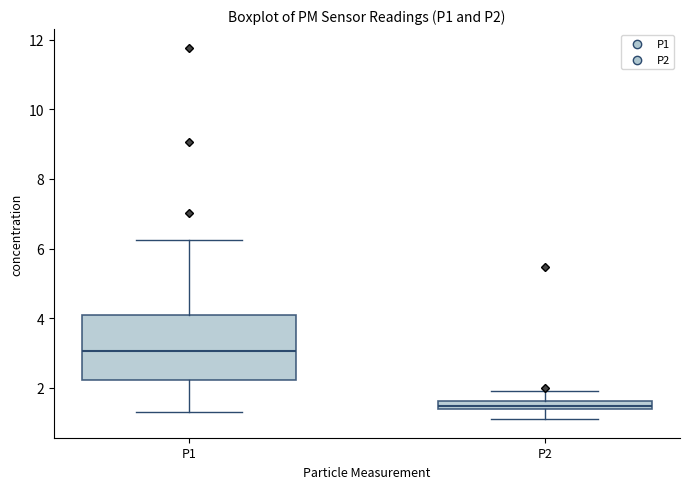

Which box has the lowest median line?

P2